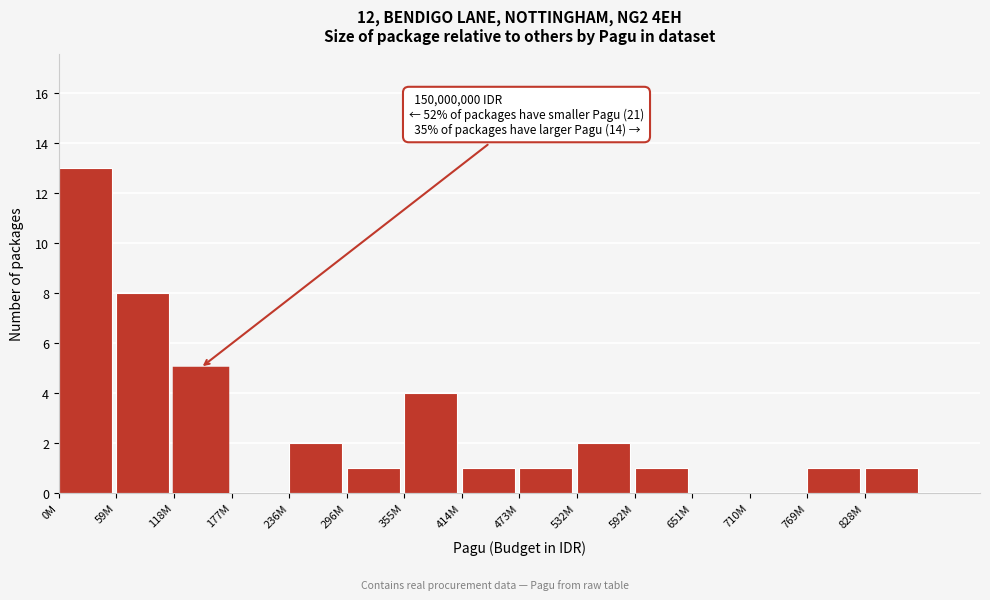

Reading left to right, transcribe all the data shown in this chart.

0M=13	59M=8	118M=5	177M=0	236M=2	296M=1	355M=4	414M=1	473M=1	532M=2	592M=1	651M=0	710M=0	769M=1	828M=1